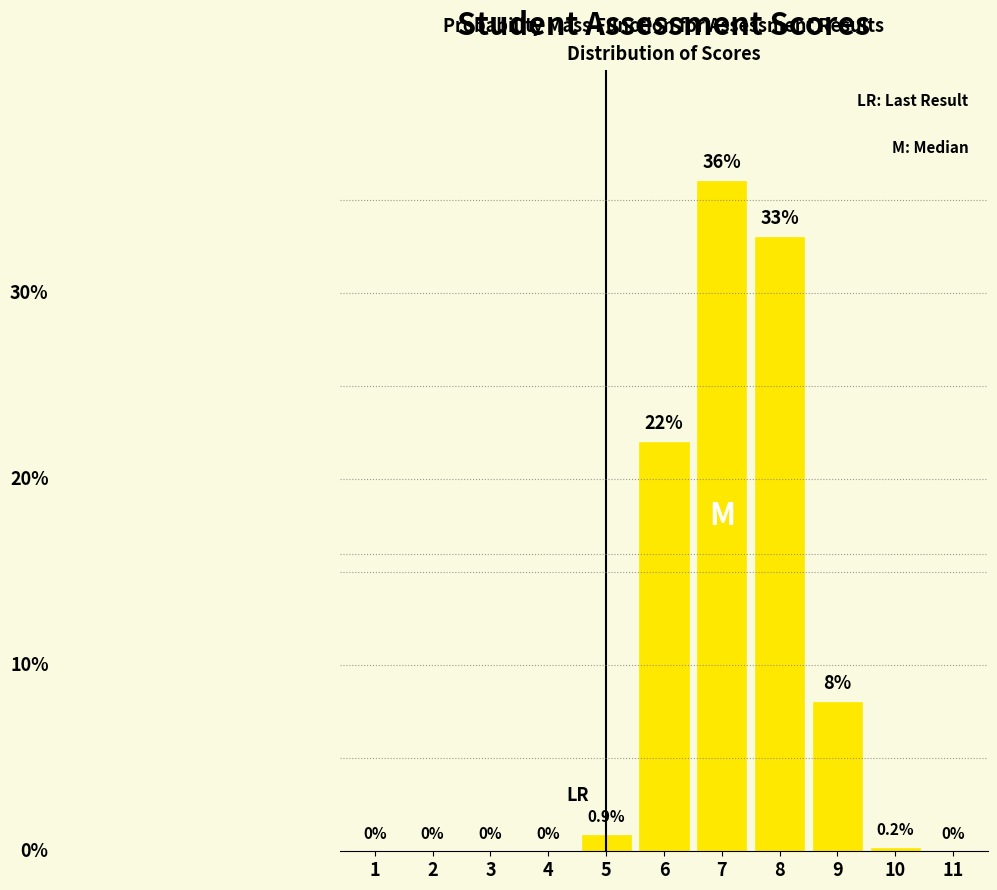

Are the bars horizontal?

No